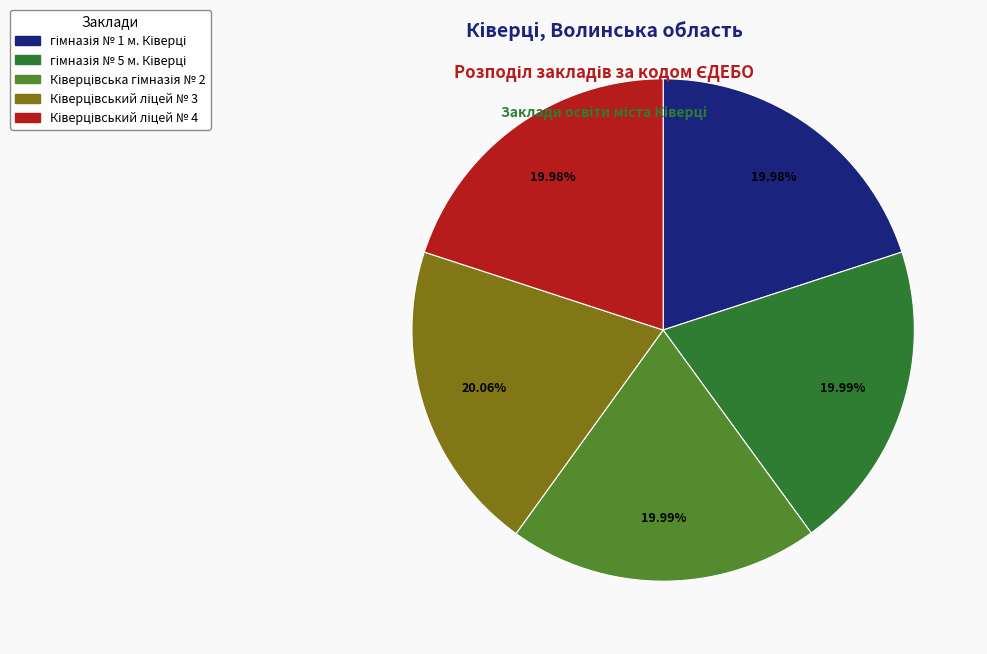

Does any single category account for the majority?

No